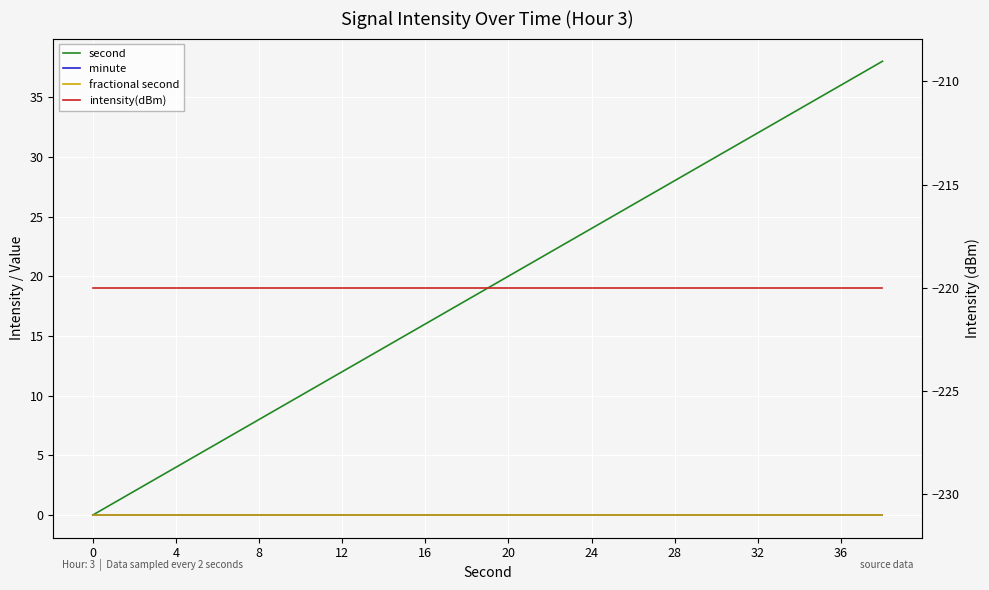

Which series has the largest range (max minus min)?

second